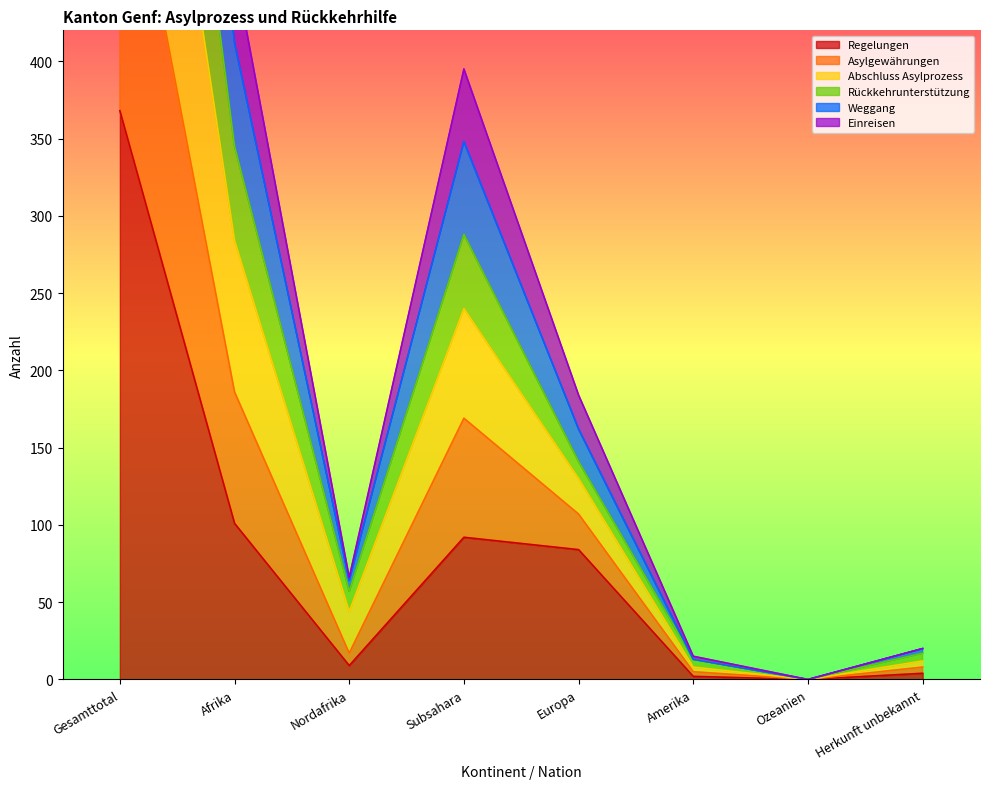

The Regelungen series shows 143 at Europa. True or false?

False